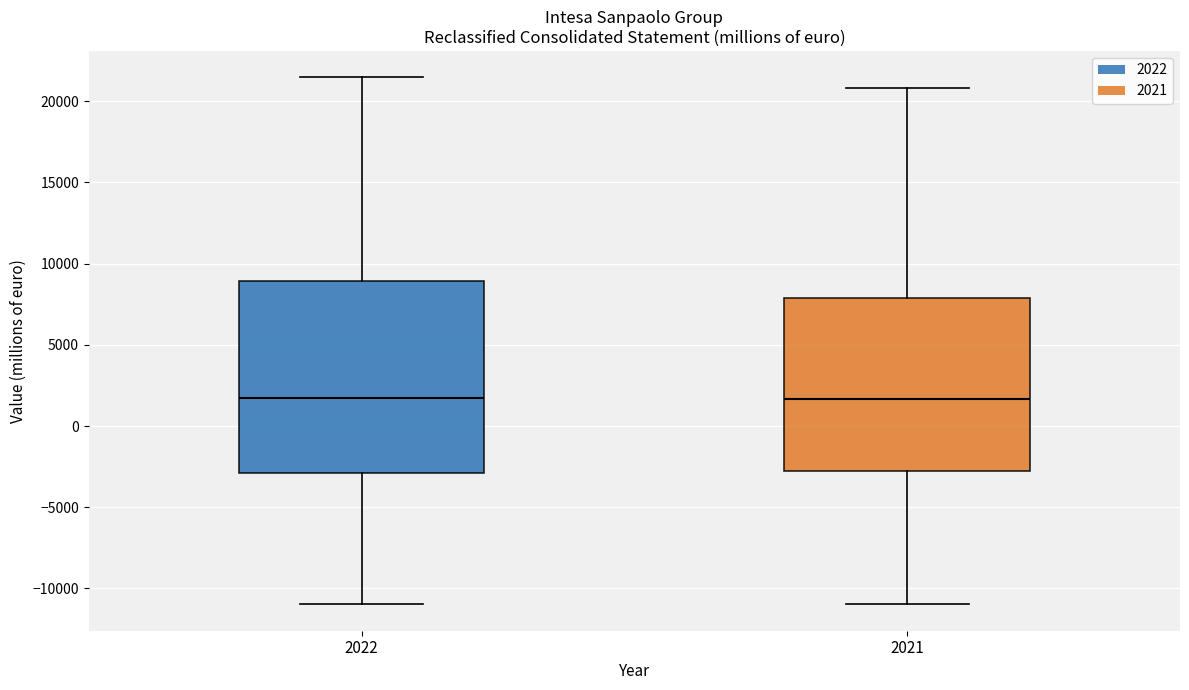

Which box is the tallest, from its lower edge to its upper edge?

2022